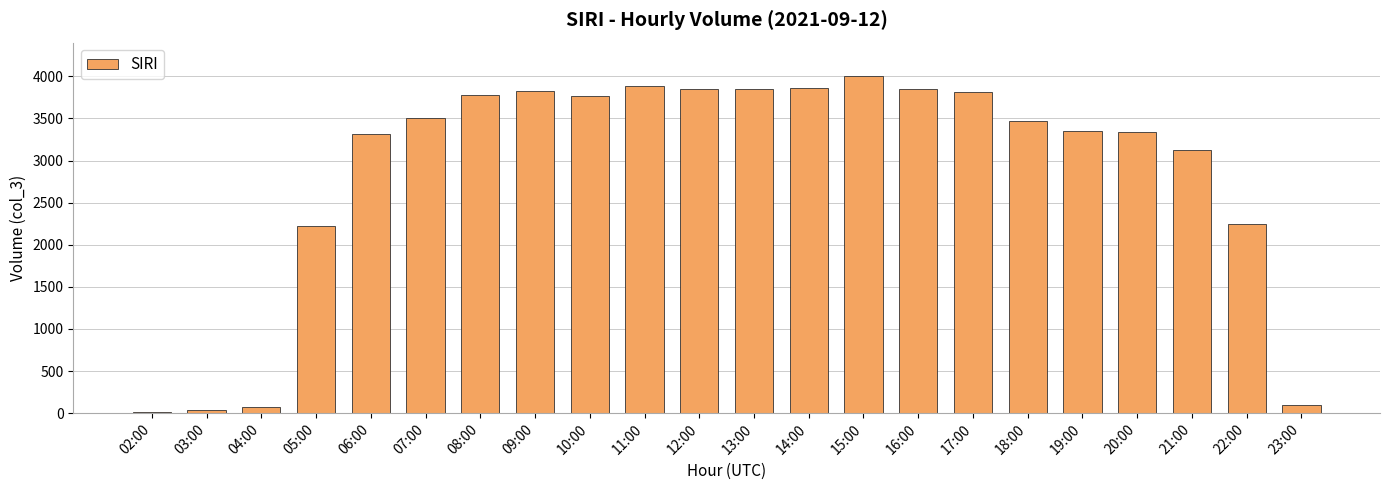

What is the ratio of the value at 07:00 to the value at 12:00?

0.9